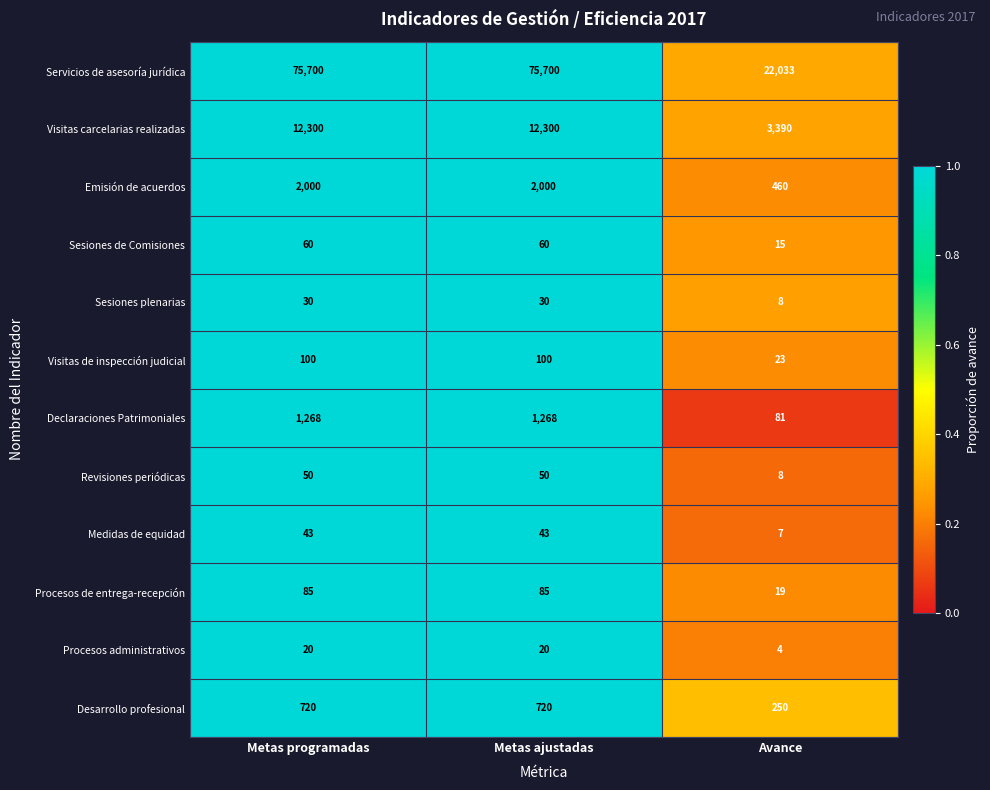

Between Metas ajustadas and Avance, which series saw the biggest shift?

Servicios de asesoría jurídica